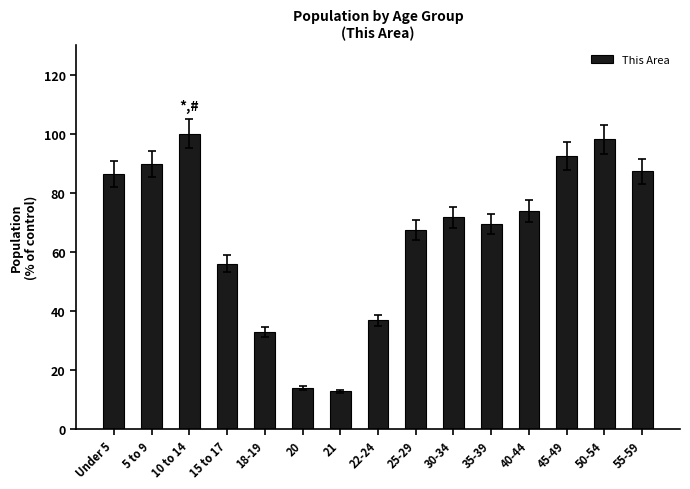

At which label does the data first exceed 71?

Under 5